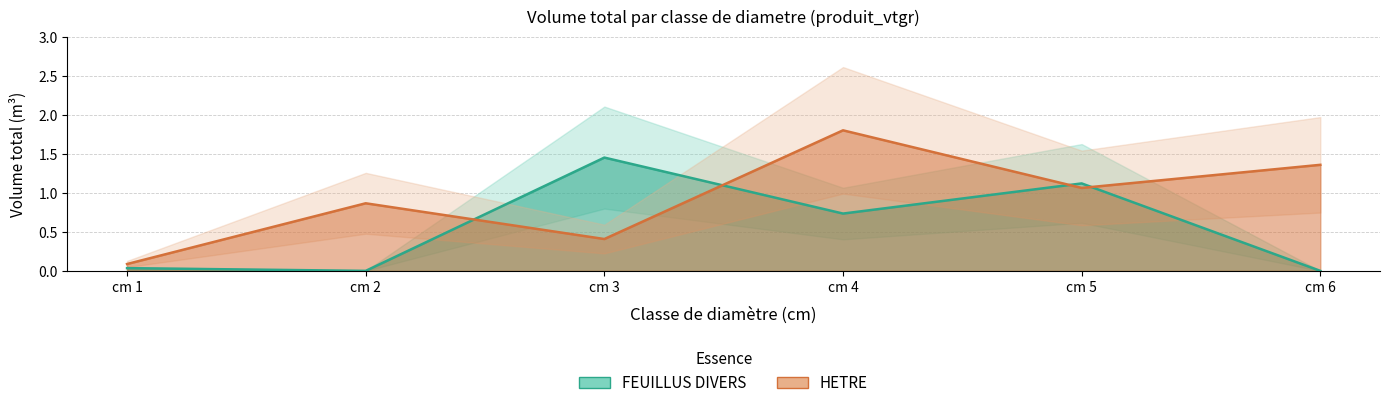

The chart shows a value of 1.8 at cm 4. True or false?

True